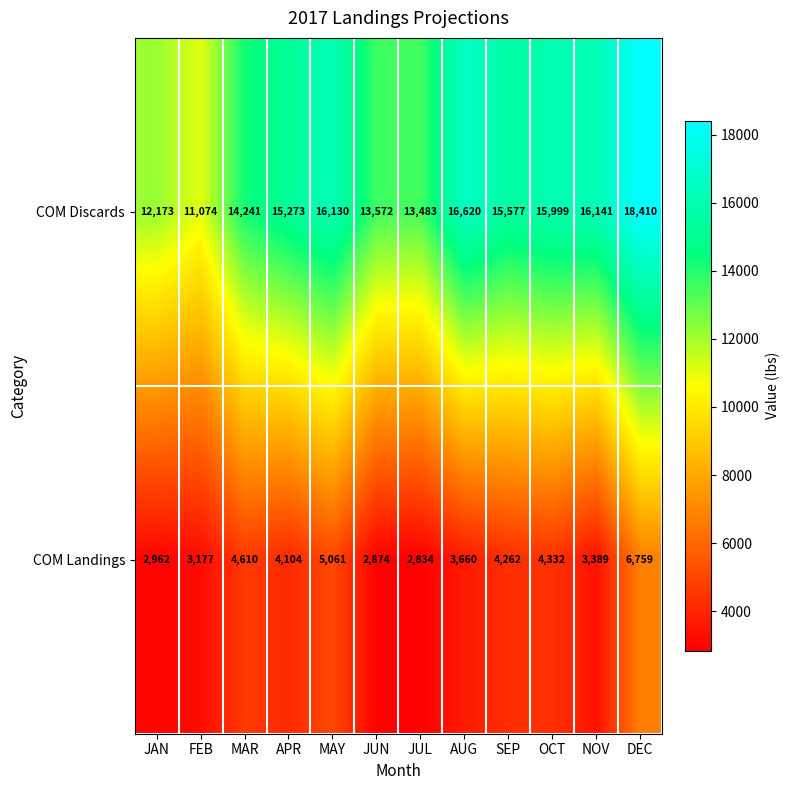

What is the difference between the highest and lowest values at DEC?

11651